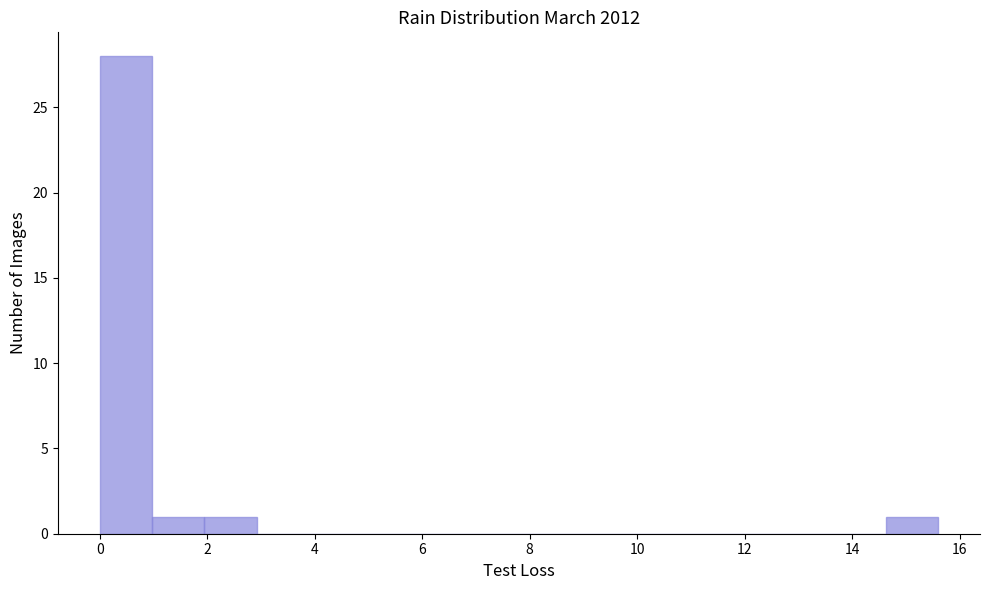

Reading left to right, list every bar in this chart as the range it spans on the x-axis followed by its height. Neither the bar edges nor the heights are printed on the chart, so give them approximately, as read against the axes.

0.0 to 1.0: 28
1.0 to 2.0: 1
2.0 to 3.0: 1
3.0 to 4.0: 0
4.0 to 4.8: 0
4.8 to 5.8: 0
5.8 to 6.8: 0
6.8 to 7.8: 0
7.8 to 8.8: 0
8.8 to 9.8: 0
9.8 to 10.8: 0
10.8 to 11.8: 0
11.8 to 12.6: 0
12.6 to 13.6: 0
13.6 to 14.6: 0
14.6 to 15.6: 1